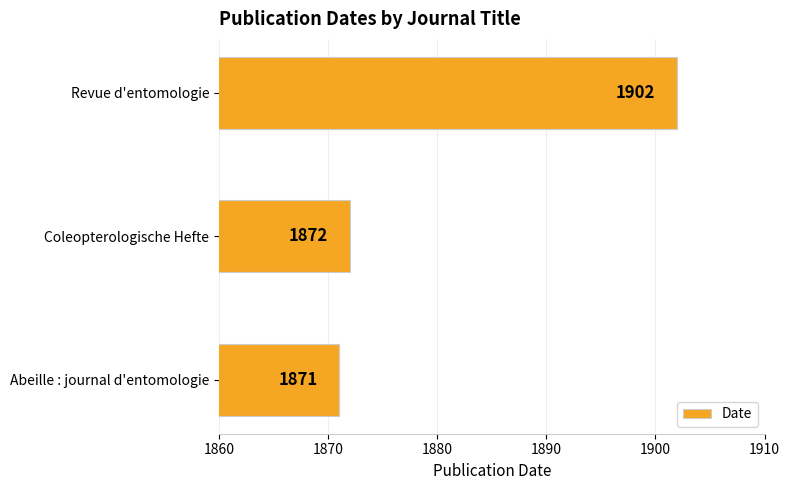

Reading bottom to top, transcribe all the data shown in this chart.

Abeille : journal d'entomologie=1871	Coleopterologische Hefte=1872	Revue d'entomologie=1902